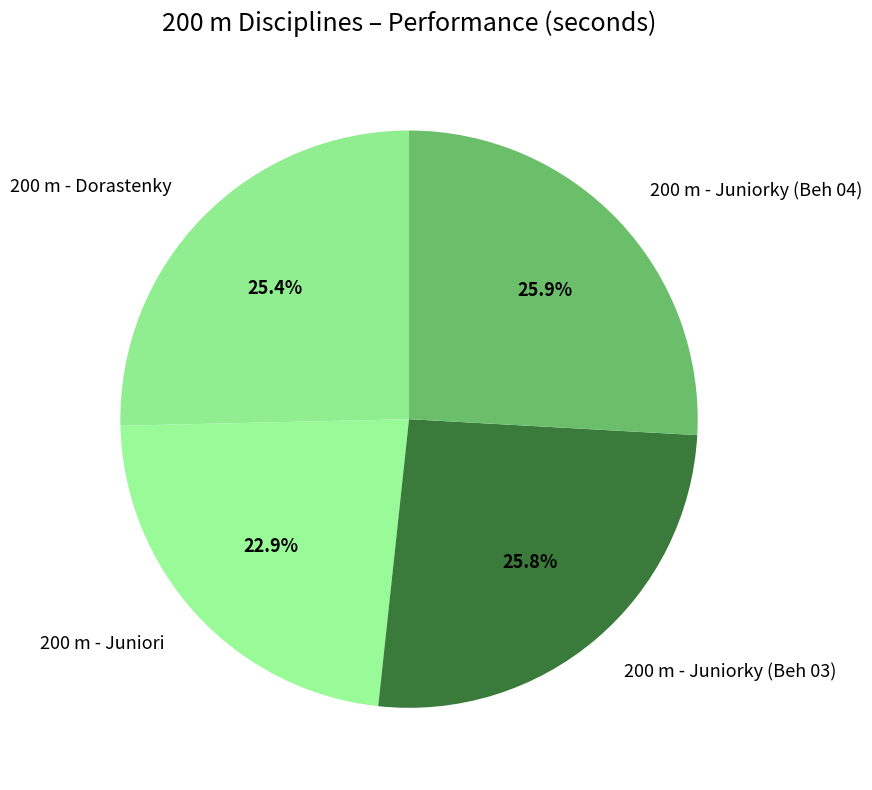

Does 200 m - Juniorky (Beh 04) account for over 50% of the chart?

No